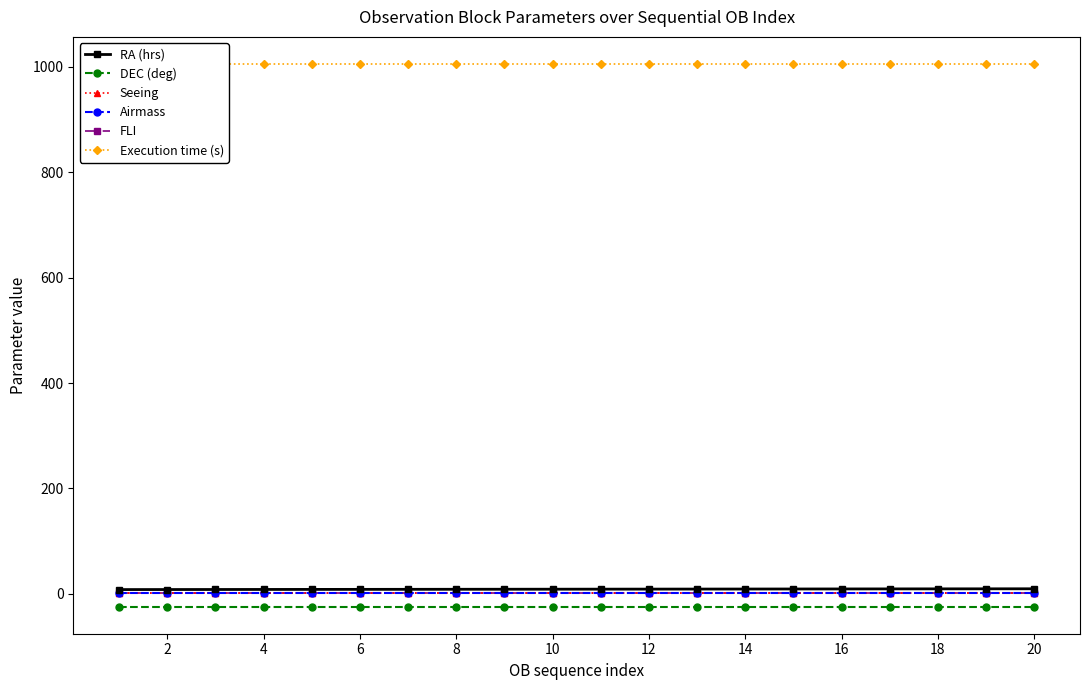

What is the maximum value for Airmass?

1.7